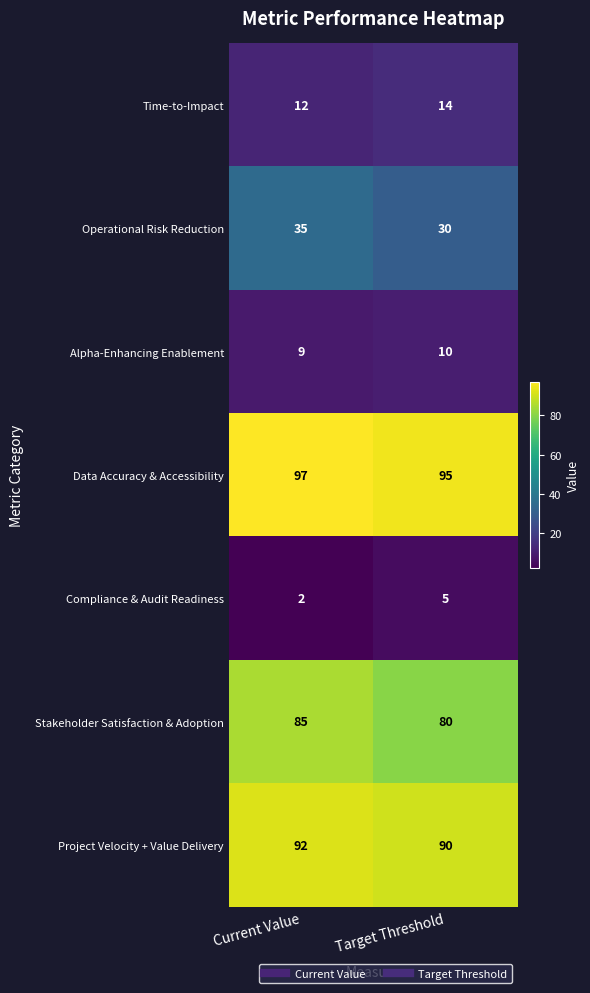

Reading left to right, list all the values displayed in this chart.

Time-to-Impact: Current Value=12	Target Threshold=14
Operational Risk Reduction: Current Value=35	Target Threshold=30
Alpha-Enhancing Enablement: Current Value=9	Target Threshold=10
Data Accuracy & Accessibility: Current Value=97	Target Threshold=95
Compliance & Audit Readiness: Current Value=2	Target Threshold=5
Stakeholder Satisfaction & Adoption: Current Value=85	Target Threshold=80
Project Velocity + Value Delivery: Current Value=92	Target Threshold=90